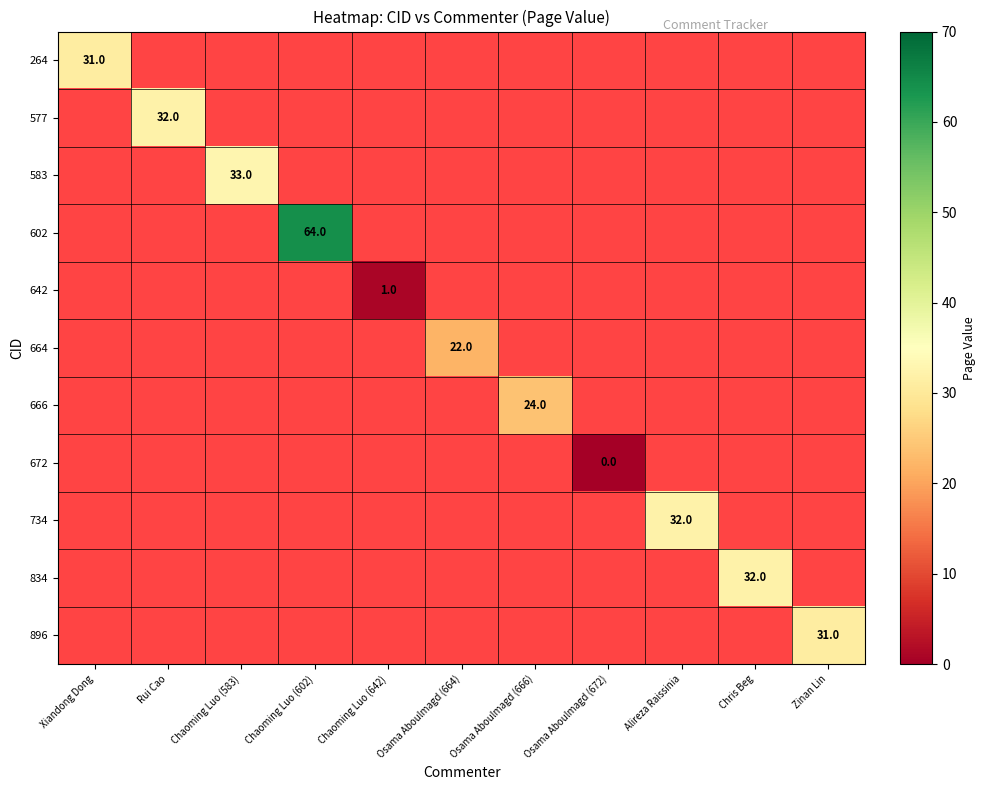

What is the greatest value displayed?

64.0